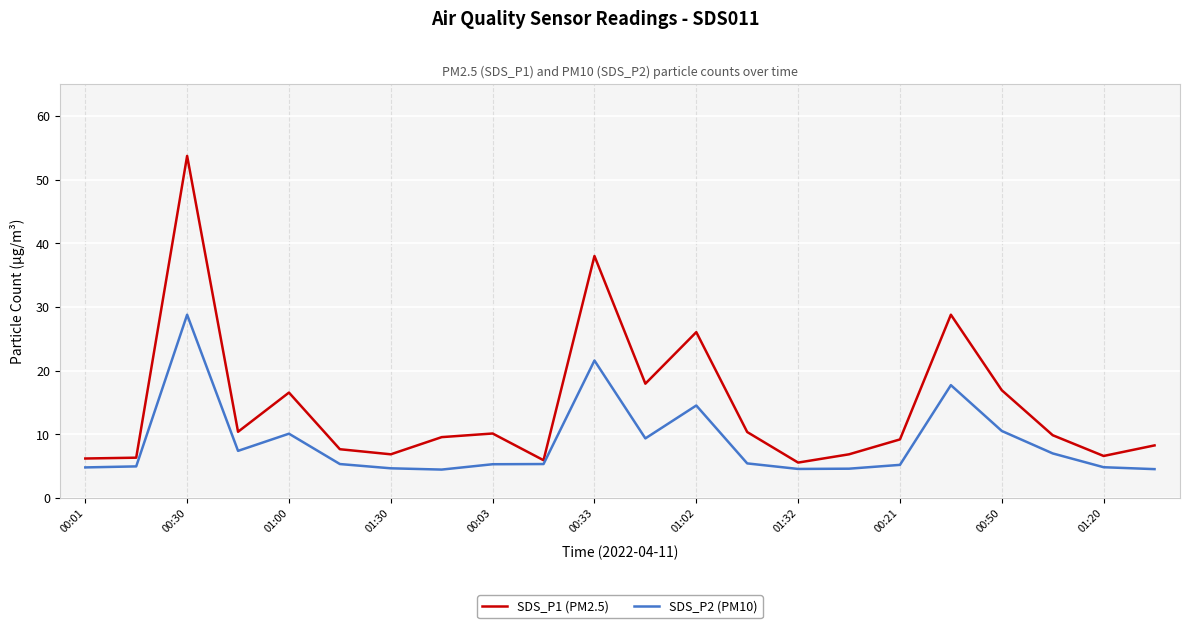

What is the highest value of the SDS_P1 (PM2.5) series?

53.7